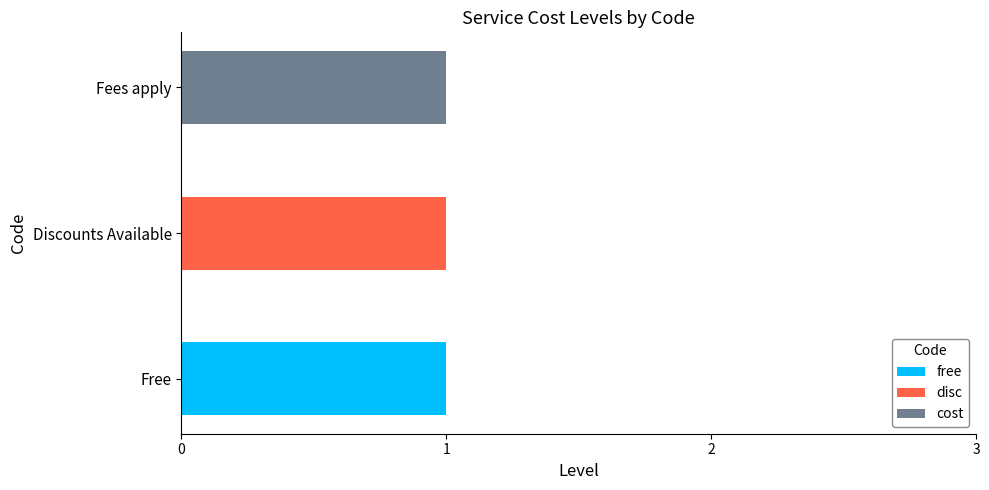

Is it true that free equals 0 at Fees apply?

True